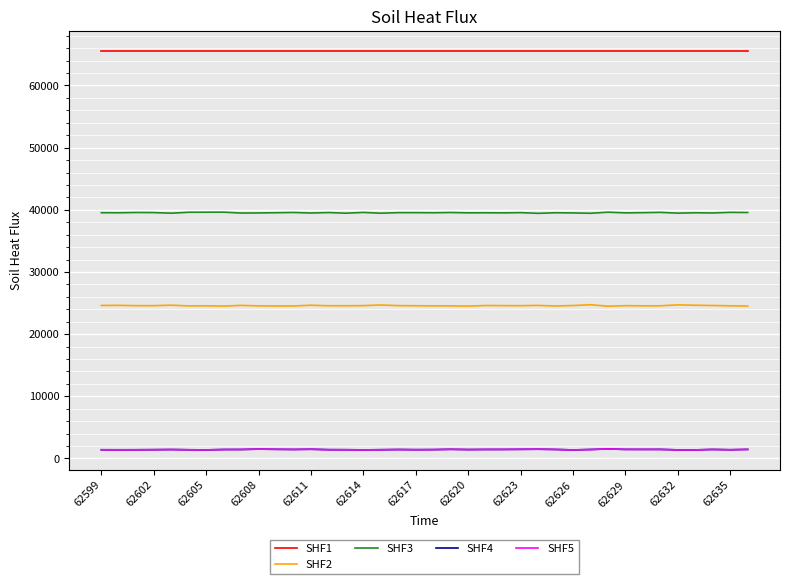

Which series has the largest total across all categories?

SHF1